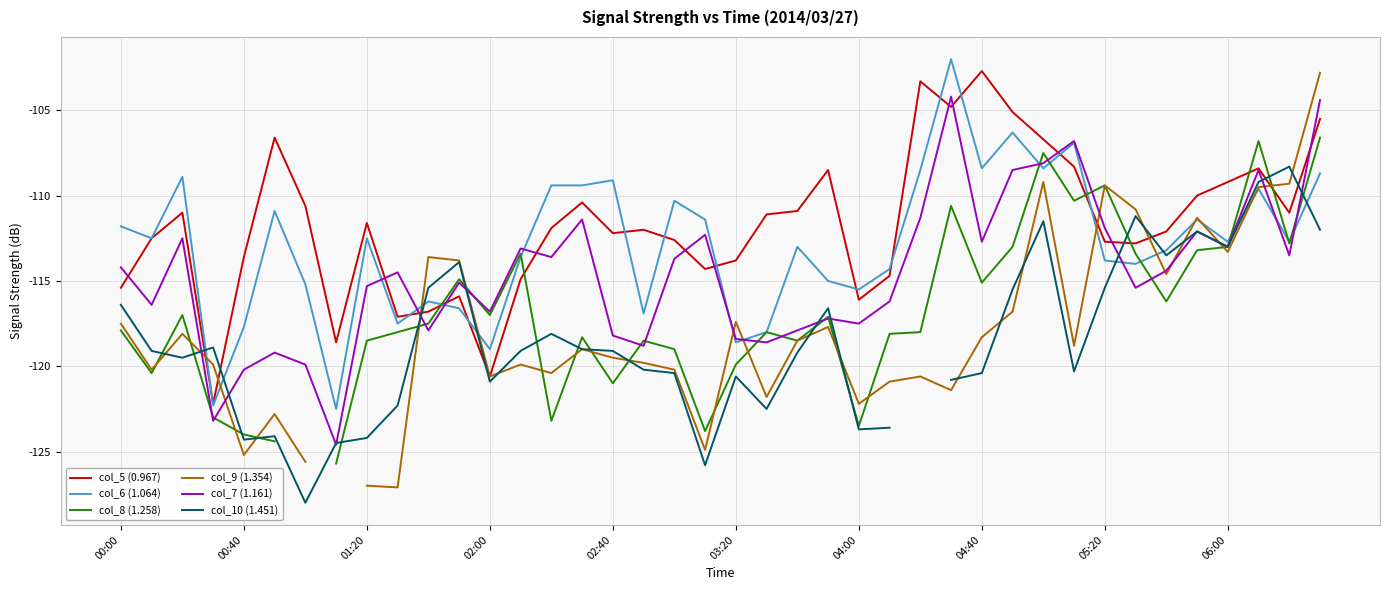

How many values in the col_5 (0.967) series are below -111?

23